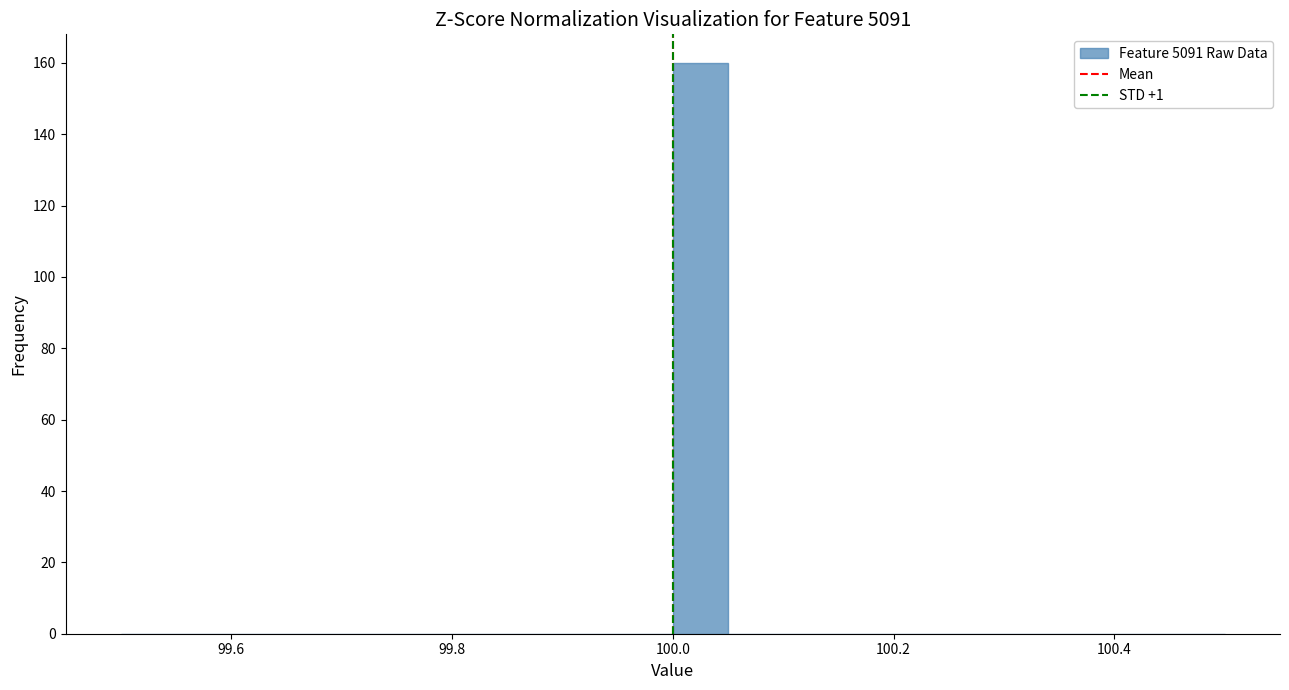

Read against the x-axis, roughly where is the centre of the tallest bar?

100.02